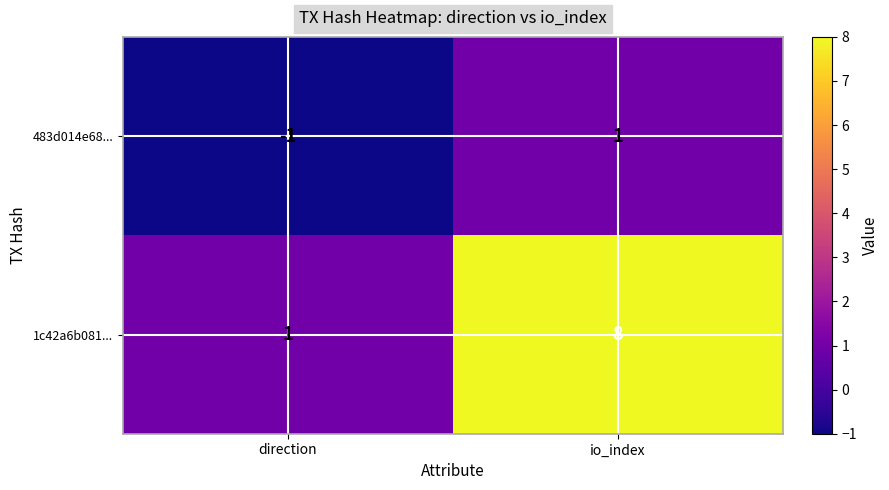

Is it true that 483d014e68... equals 1 at io_index?

True